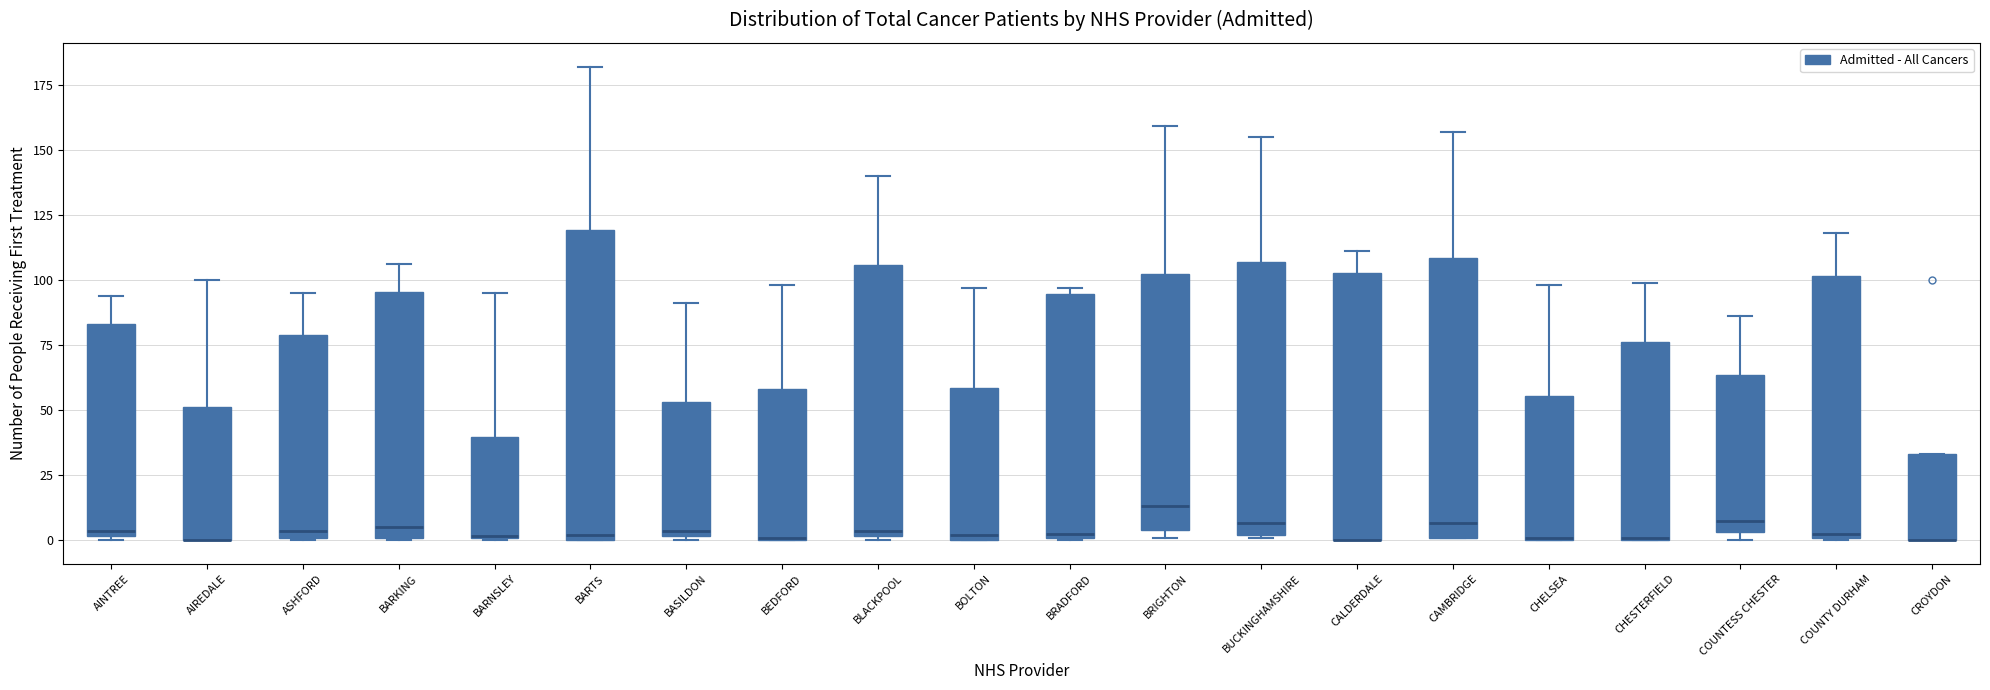

Comparing the boxes themselves (not the whiskers), which one is the tallest?

BARTS